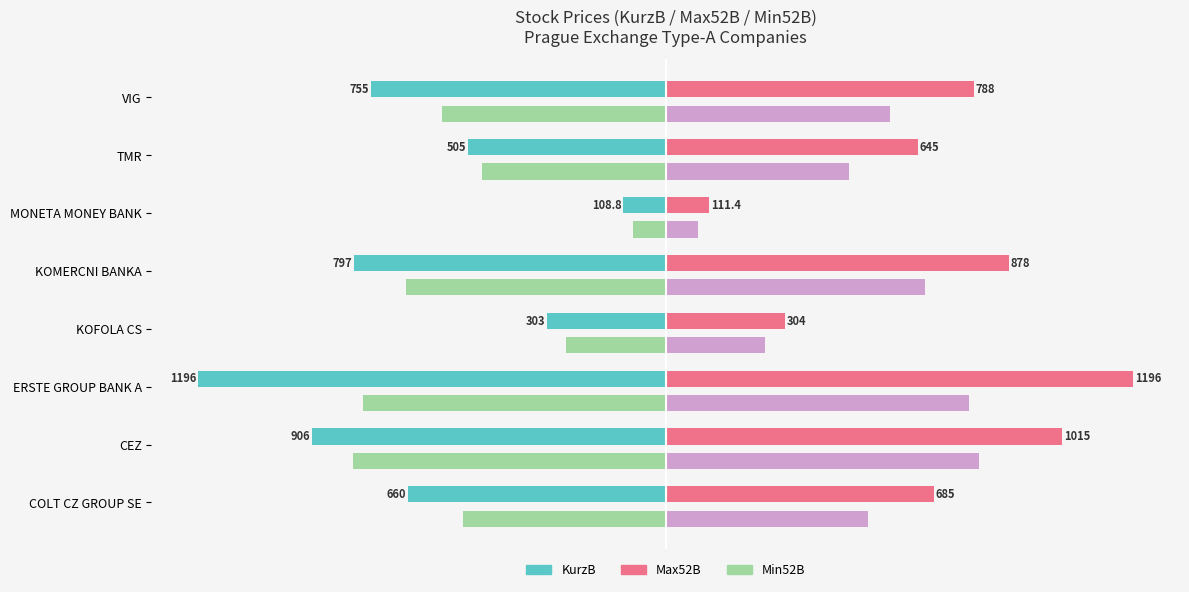

At which category does the chart reach its peak across all series?

ERSTE GROUP BANK A